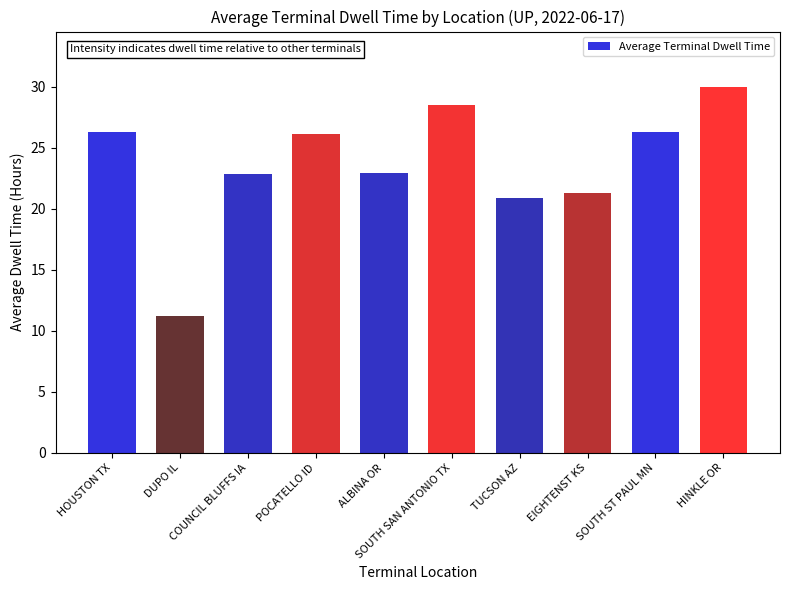

Does the chart contain any negative values?

No